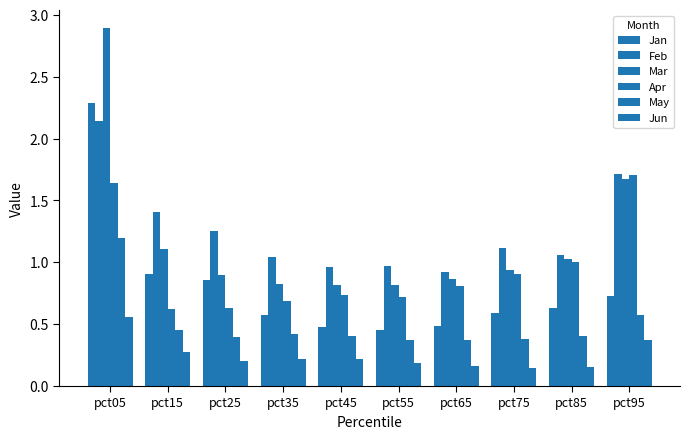

What is the average value of the Feb series?

1.3